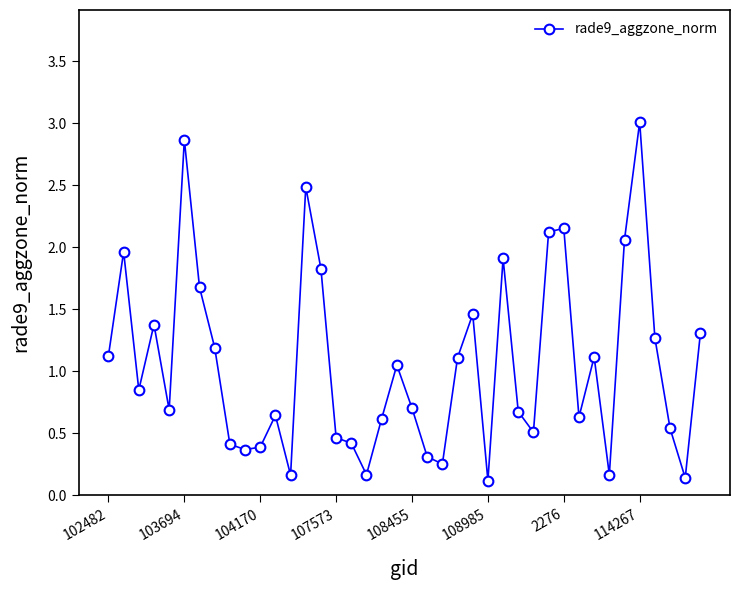

True or false: there are more than 2 points higher than both neighbors.

True